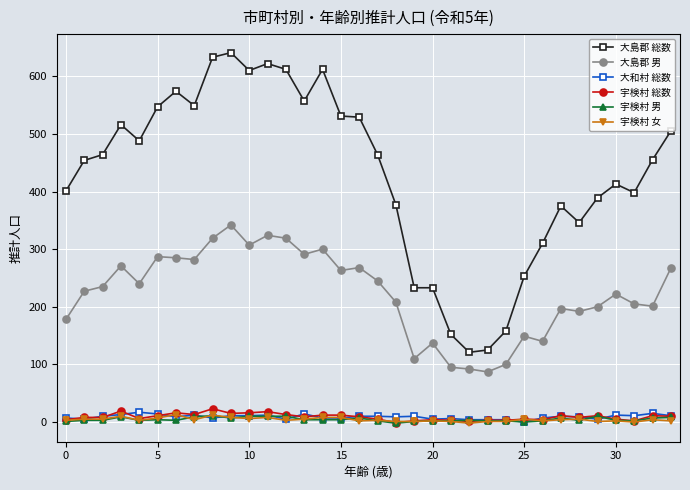

Which series has the largest total across all categories?

大島郡 総数